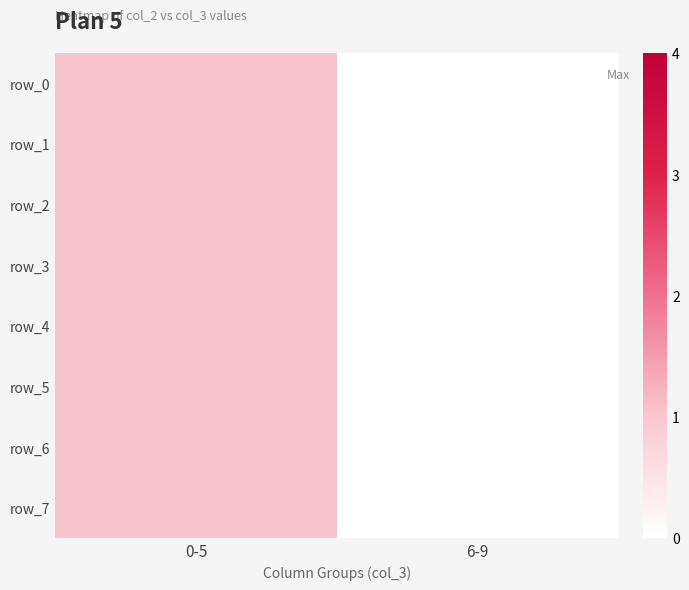

What is the difference between the row_4 values at 6-9 and 0-5?

1